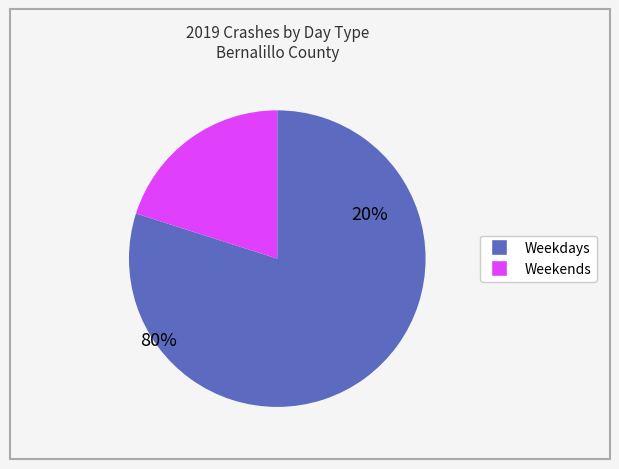

Is there a majority slice in this chart?

Yes